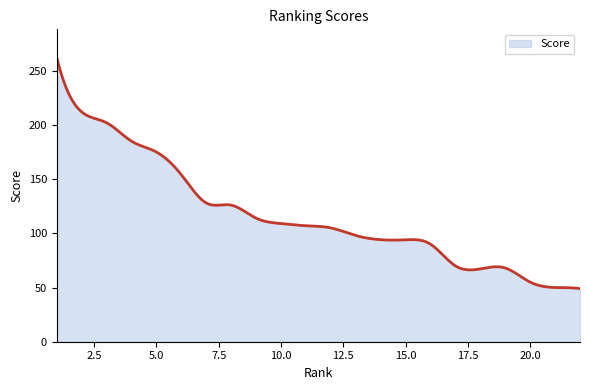

What is the minimum value shown in the chart?

49.0